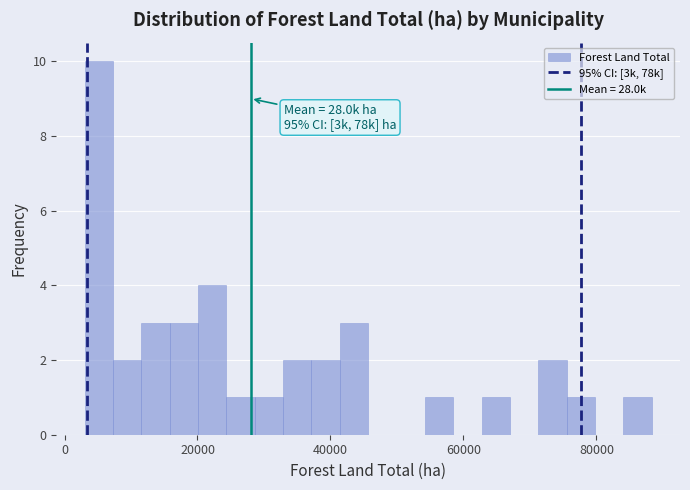

Read against the x-axis, roughly where is the centre of the tallest bar?

6000